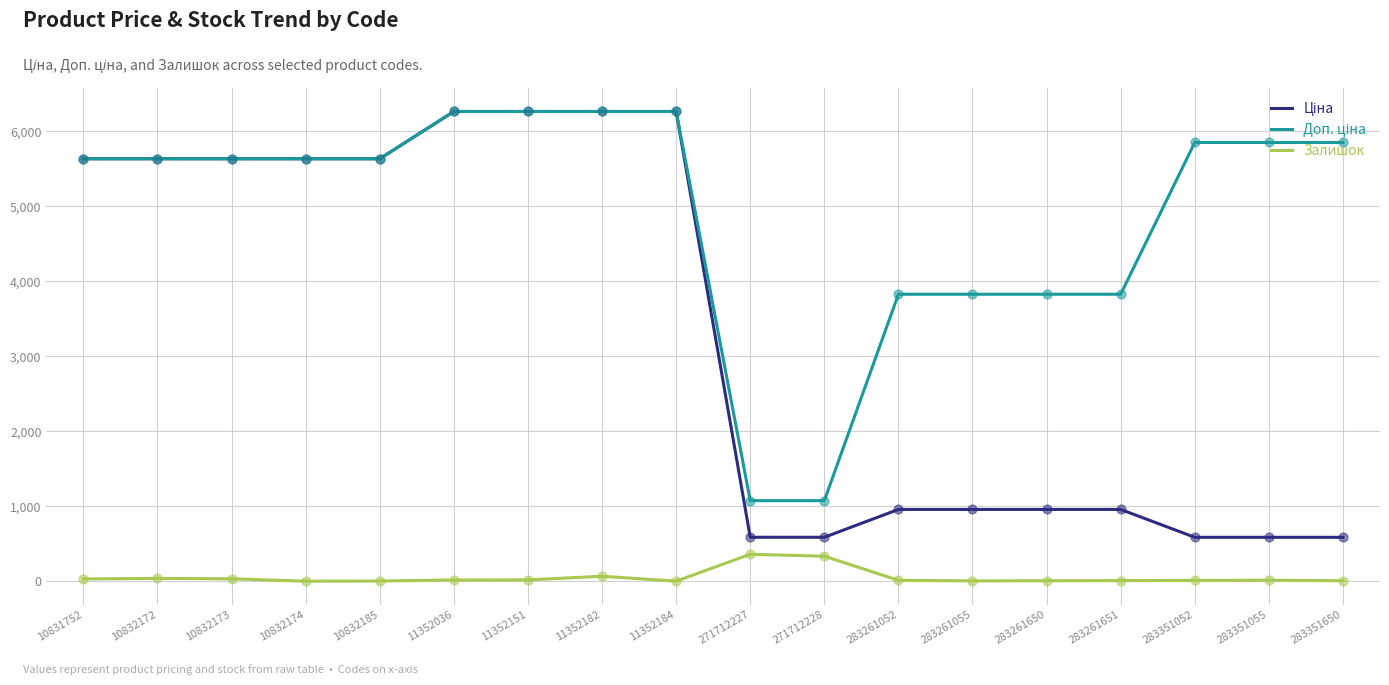

What is the total value across all series at 271712228?

1993.4